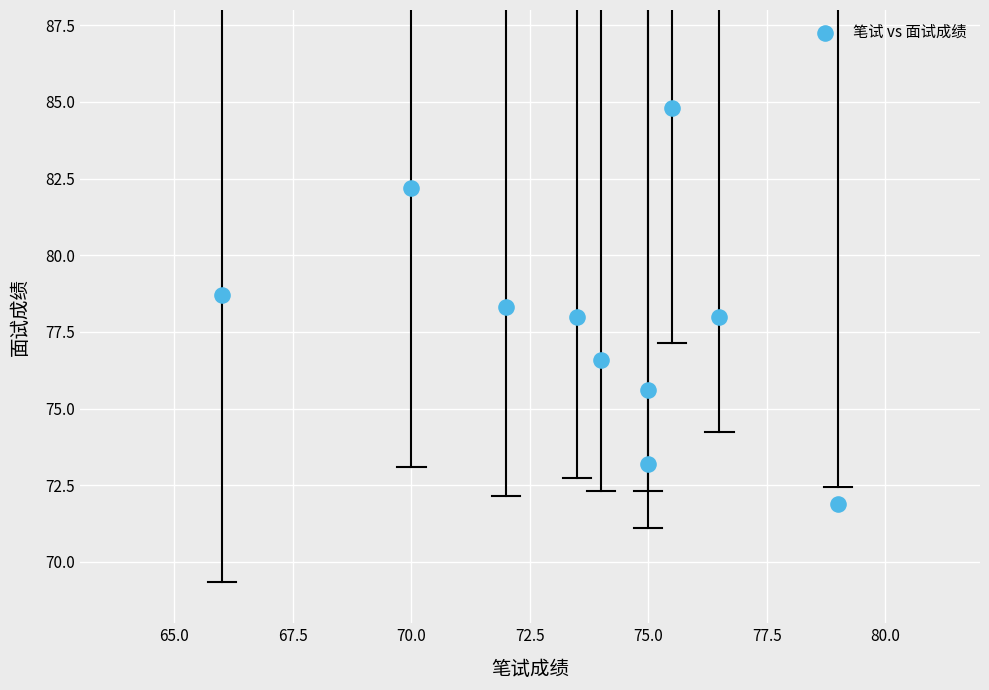

What is the range of Y values (max minus min)?

12.9